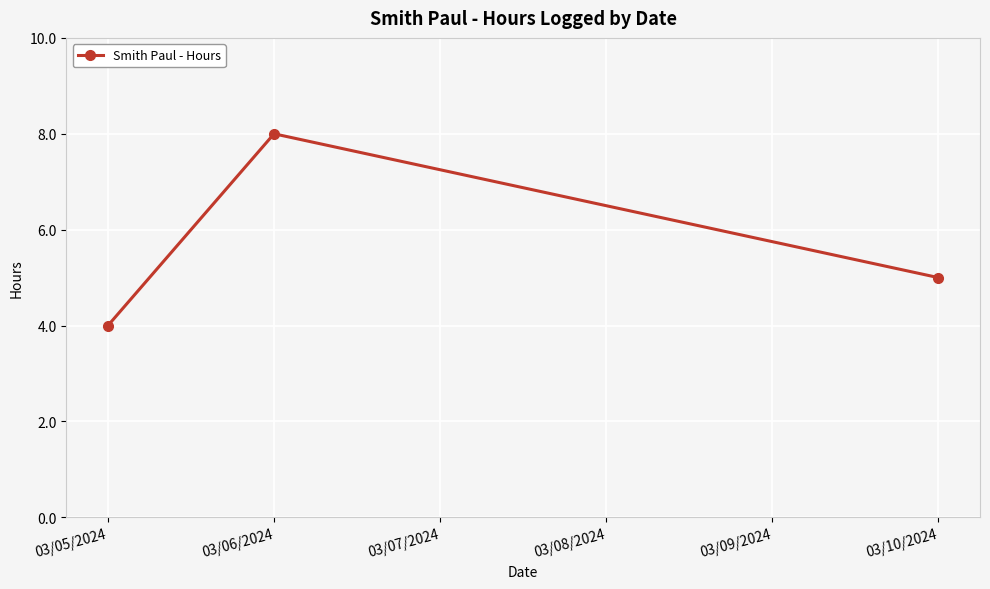

Reading left to right, transcribe all the data shown in this chart.

03/05/2024=4	03/06/2024=8	03/10/2024=5